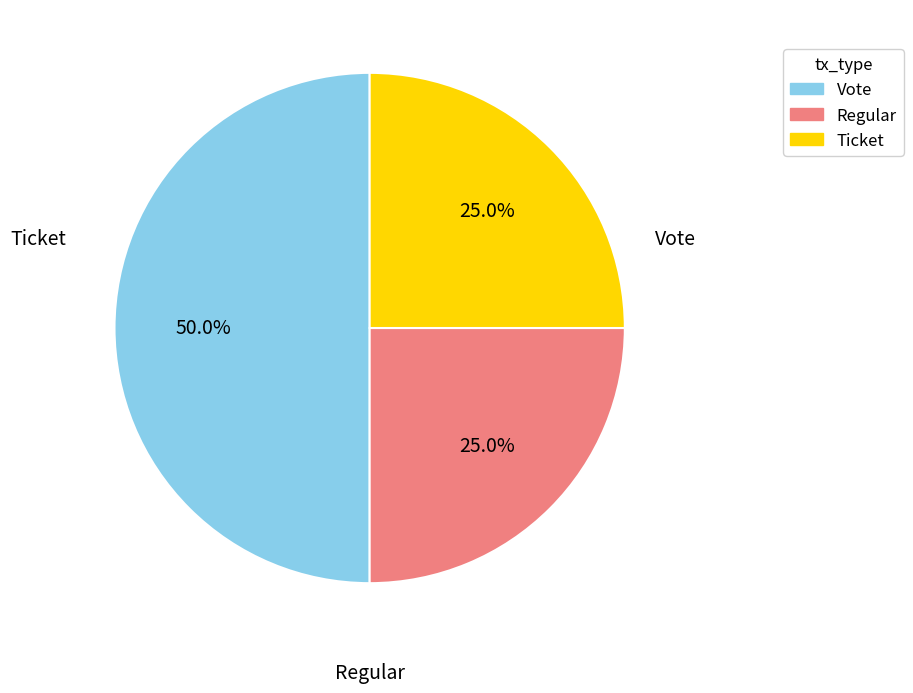

What percentage is NOT represented by Regular?

75.0%